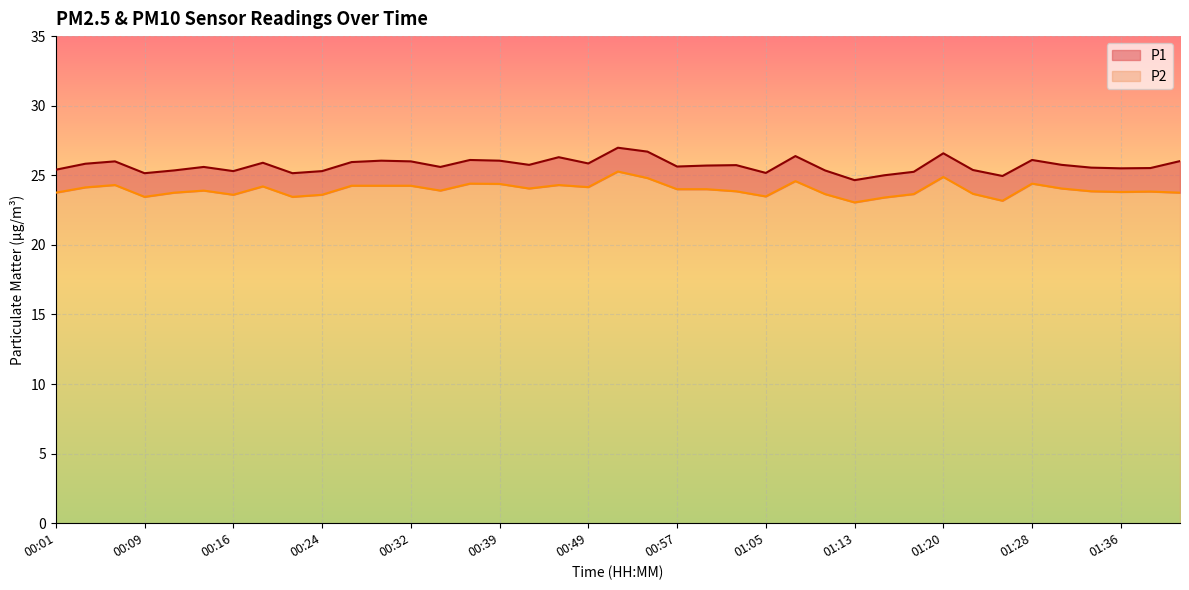

List the series in order of their peak value, lowest first.

P2, P1